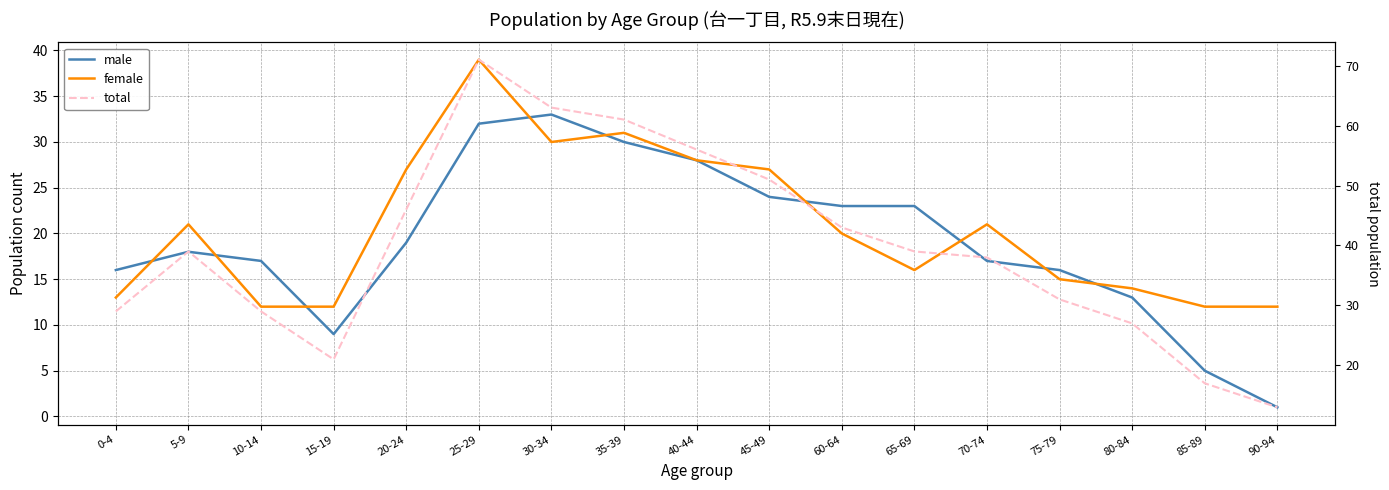

What is the label of the 12th point from the left?

65-69